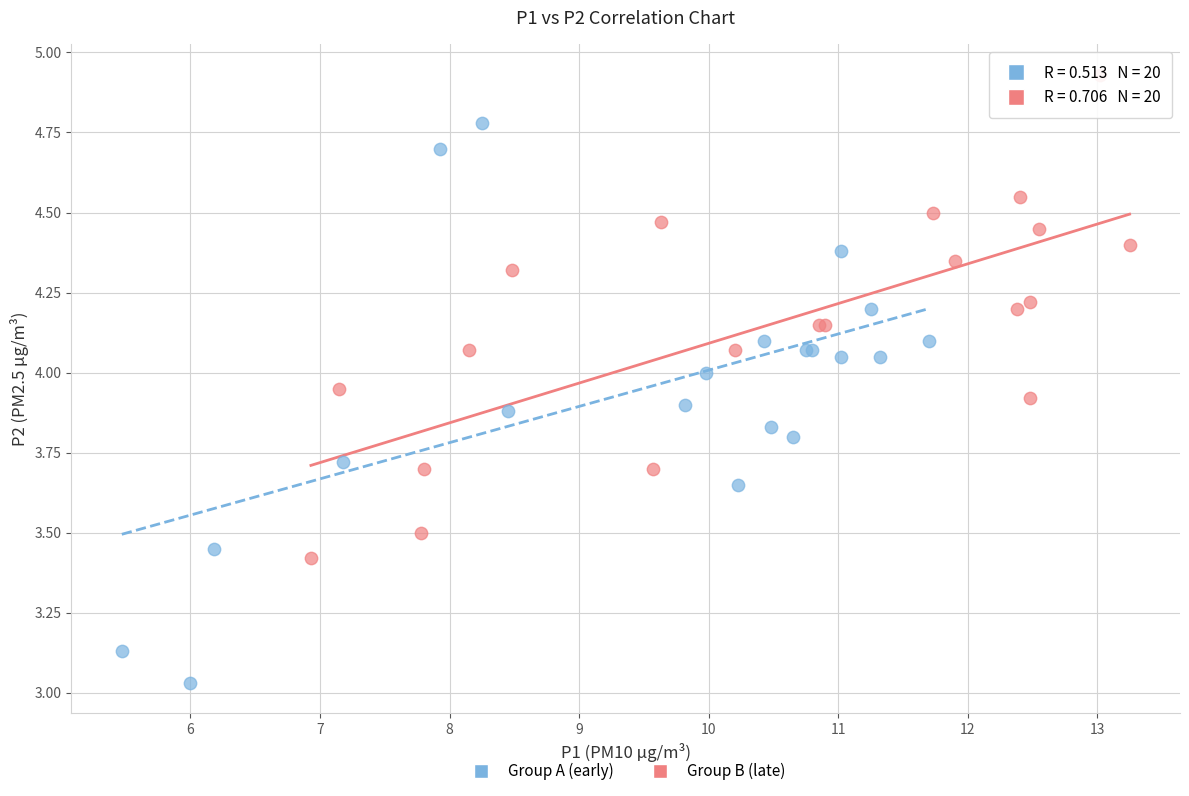

Which series has the largest Y range (max minus min)?

Group A (early)